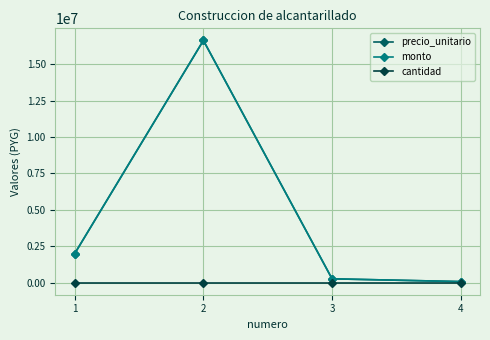

Is this an area chart (filled region under the line)?

No